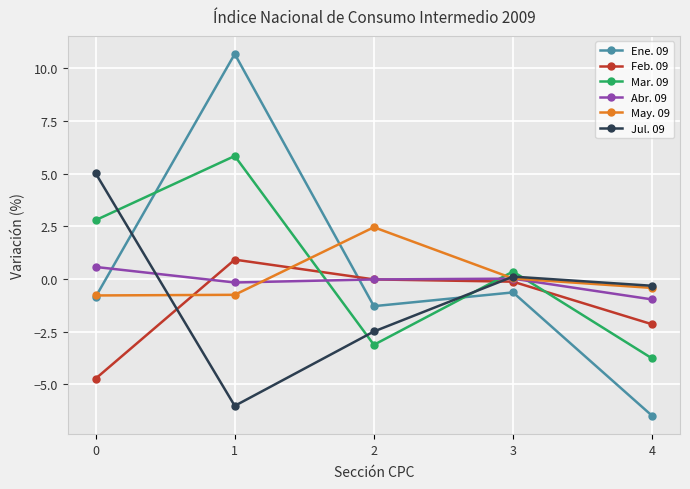

Between which two adjacent categories do Feb. 09 and Ene. 09 first intersect?

1 and 2